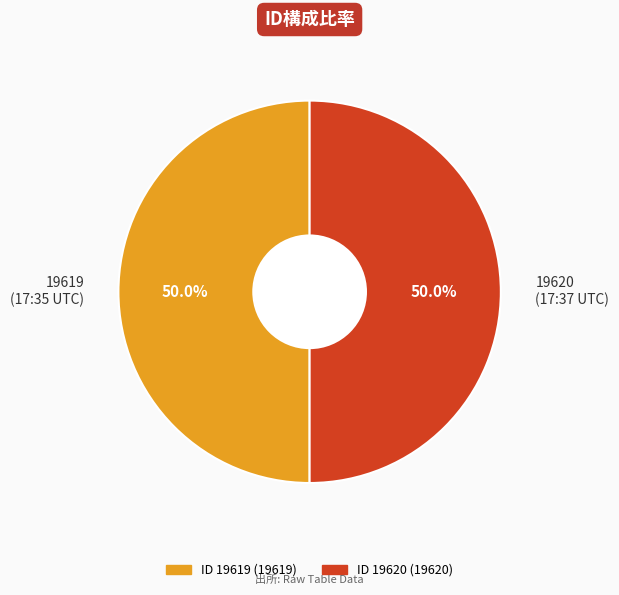

Approximately how many times larger is the value at 19620 (17:37 UTC) compared to 19619 (17:35 UTC)?

1.0